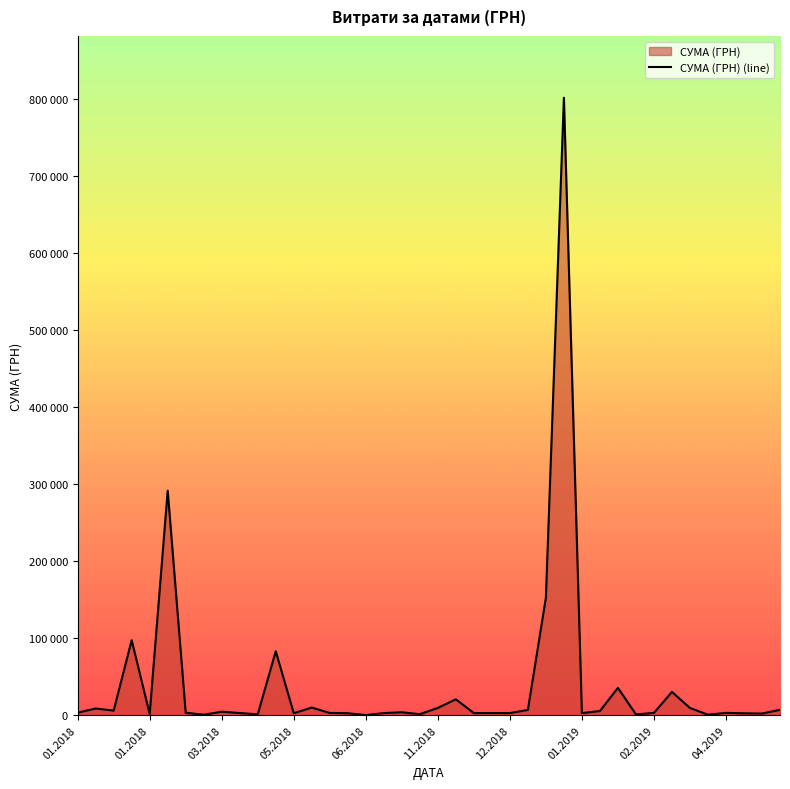

Is it true that the value at 27 is 801818.3?

True